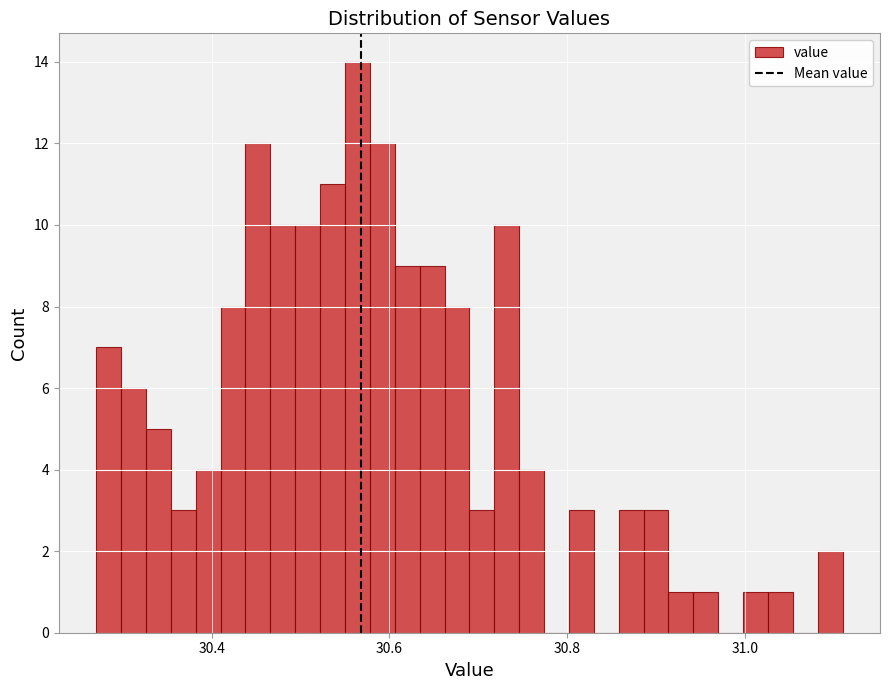

Around what value on the x-axis is the tallest bar? Give the approximate position of its centre, as read against the axis.

30.56